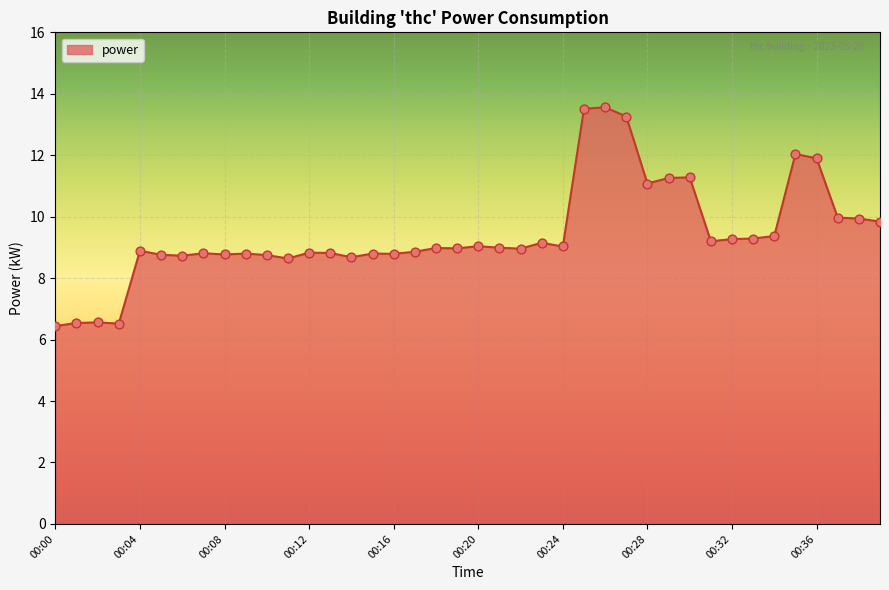

What is the smallest value displayed?

6.4